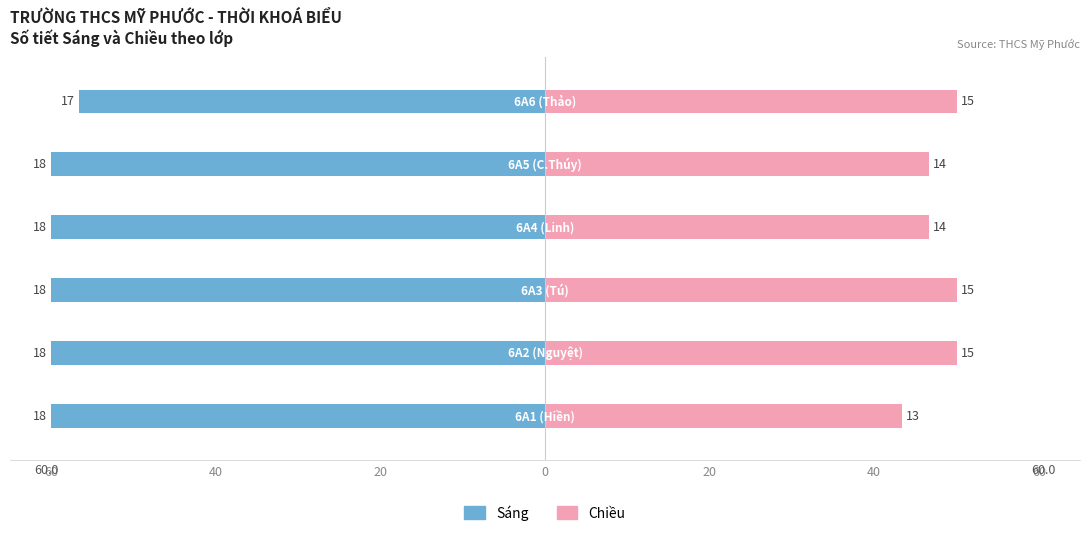

The value of Sáng at 20 is -39.5. True or false?

False